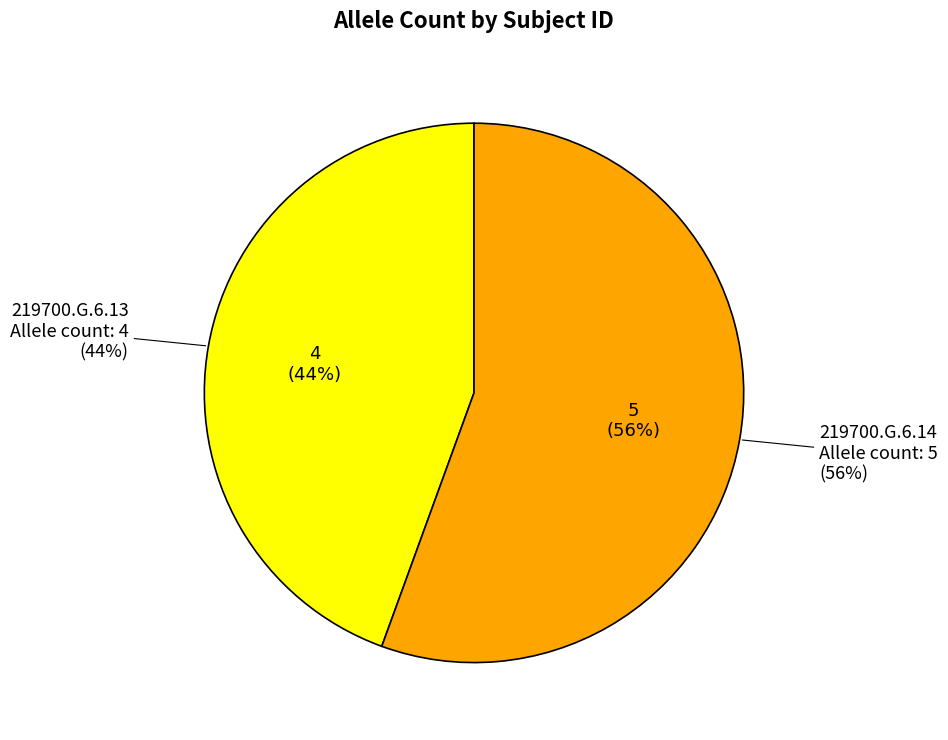

To the nearest percent, what is the difference between the 219700.G.6.13 and 219700.G.6.14 slice percentages?

11%